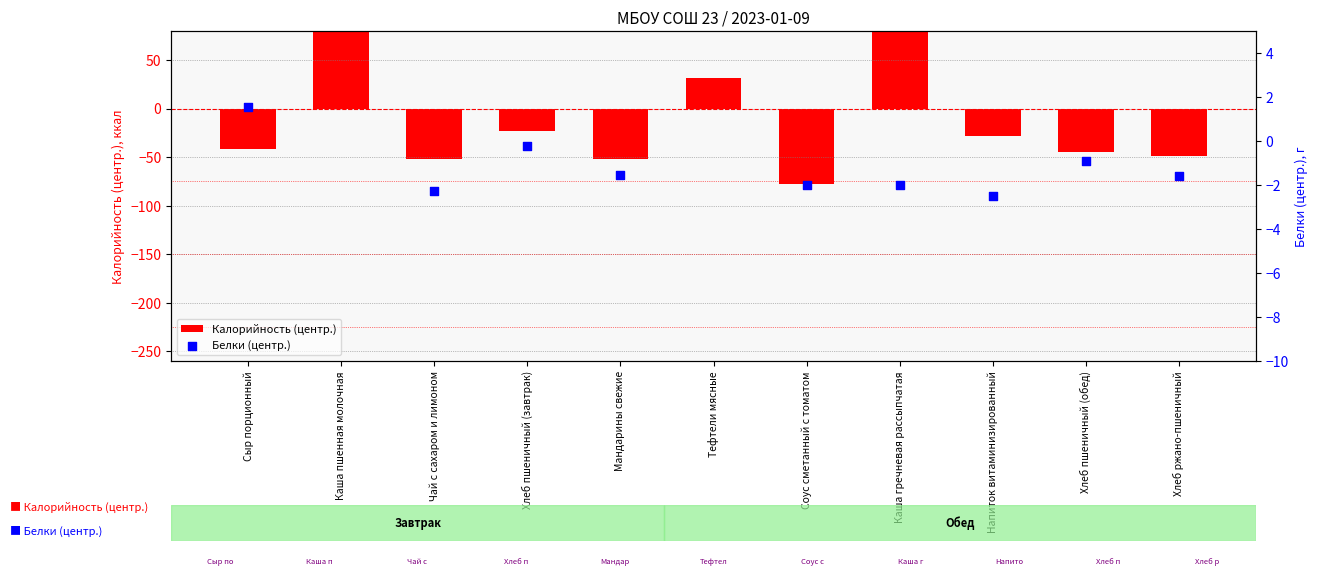

Which series reaches the minimum Y coordinate?

Калорийность (центр.)